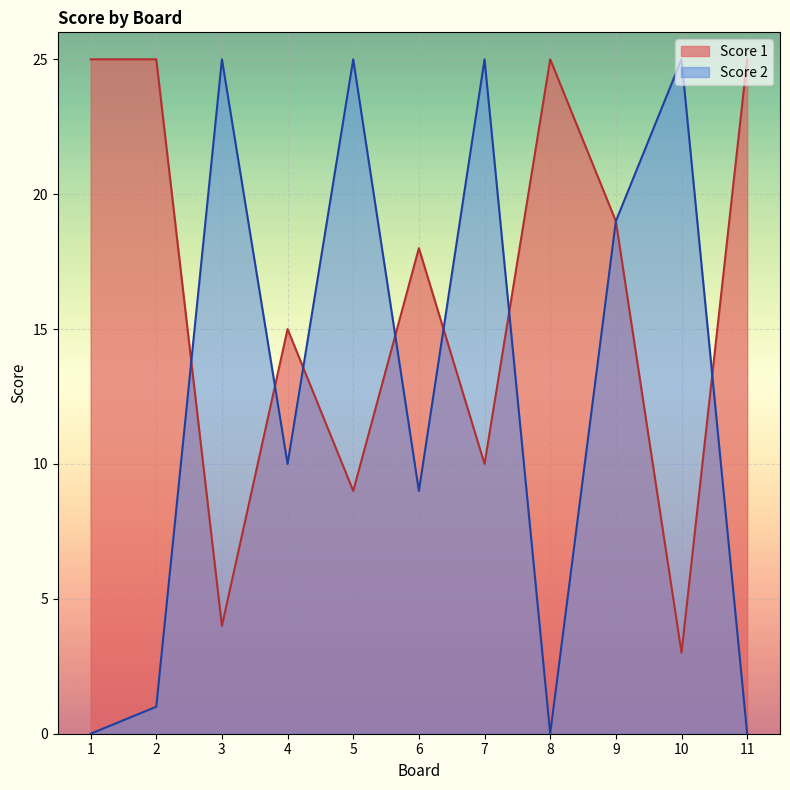

What is the minimum value for Score 1?

3